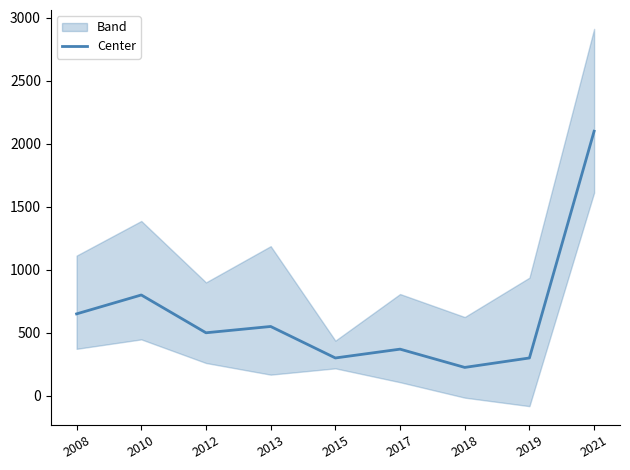

How many points are lower than both their immediate neighbors (excluding endpoints)?

3